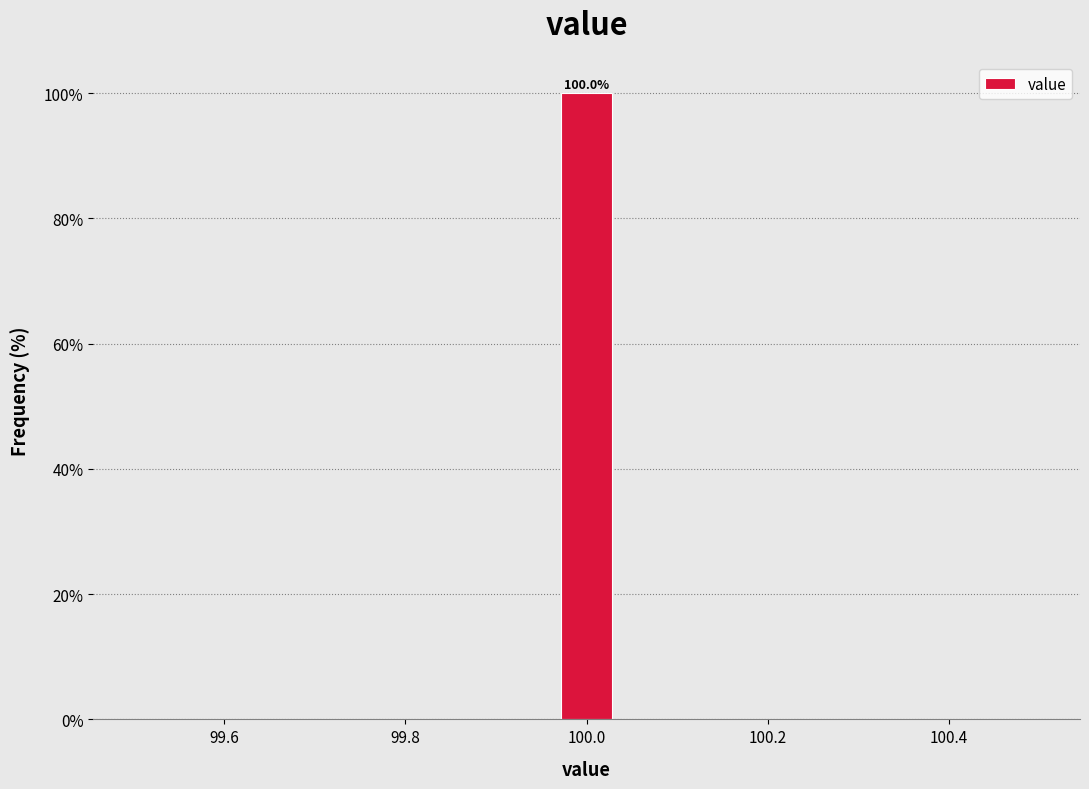

Read against the x-axis, roughly where is the centre of the tallest bar?

100.00